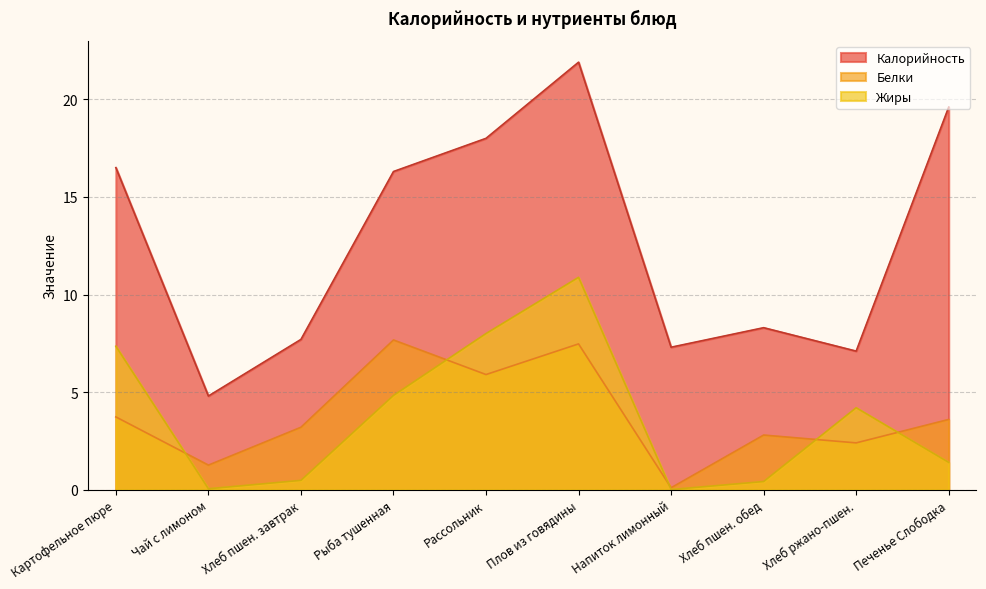

How many lines are shown in the chart?

3